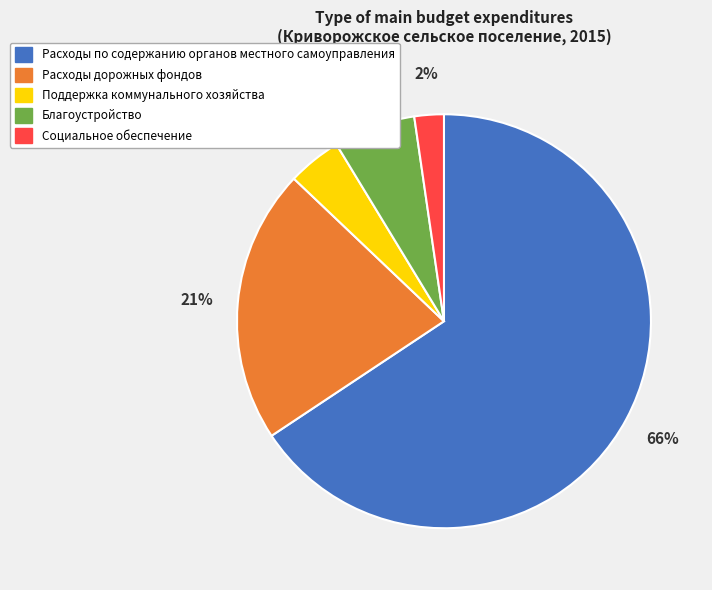

Is it true that Поддержка коммунального хозяйства is 16% of the pie?

False